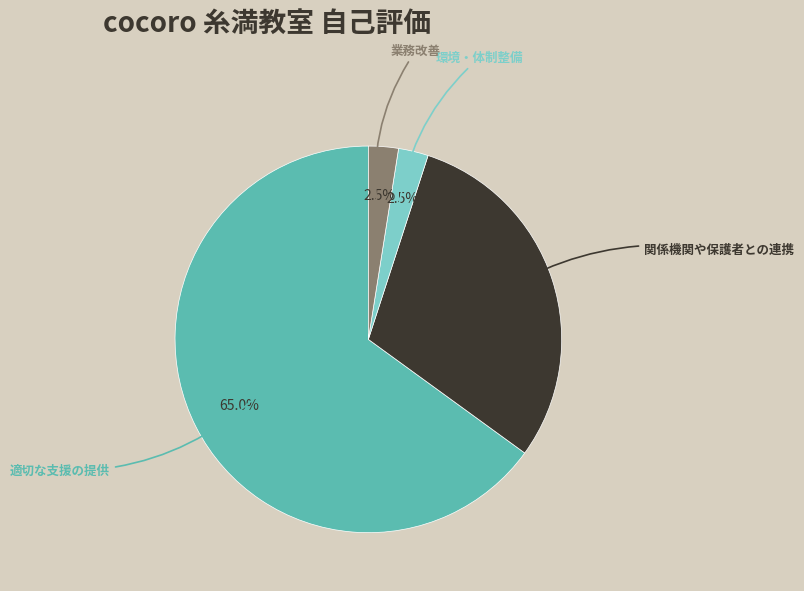

Does any single category account for the majority?

Yes